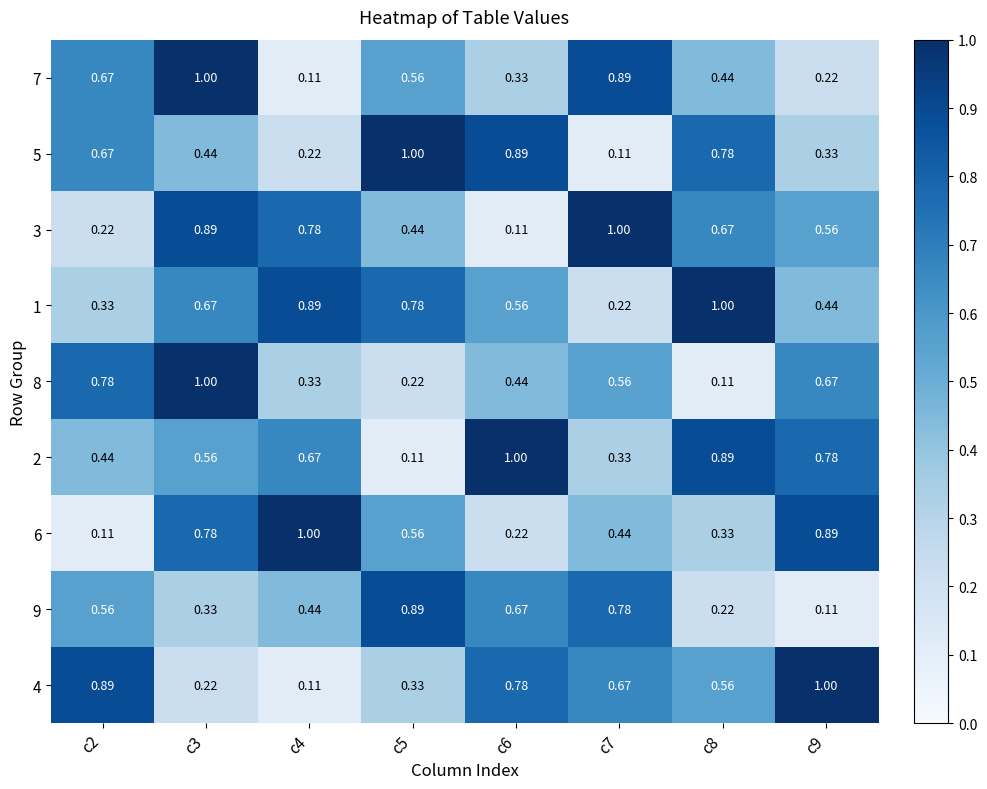

Reading right to left, transcribe all the data shown in this chart.

7: c9=0.2	c8=0.4	c7=0.9	c6=0.3	c5=0.6	c4=0.1	c3=1.0	c2=0.7
5: c9=0.3	c8=0.8	c7=0.1	c6=0.9	c5=1.0	c4=0.2	c3=0.4	c2=0.7
3: c9=0.6	c8=0.7	c7=1.0	c6=0.1	c5=0.4	c4=0.8	c3=0.9	c2=0.2
1: c9=0.4	c8=1.0	c7=0.2	c6=0.6	c5=0.8	c4=0.9	c3=0.7	c2=0.3
8: c9=0.7	c8=0.1	c7=0.6	c6=0.4	c5=0.2	c4=0.3	c3=1.0	c2=0.8
2: c9=0.8	c8=0.9	c7=0.3	c6=1.0	c5=0.1	c4=0.7	c3=0.6	c2=0.4
6: c9=0.9	c8=0.3	c7=0.4	c6=0.2	c5=0.6	c4=1.0	c3=0.8	c2=0.1
9: c9=0.1	c8=0.2	c7=0.8	c6=0.7	c5=0.9	c4=0.4	c3=0.3	c2=0.6
4: c9=1.0	c8=0.6	c7=0.7	c6=0.8	c5=0.3	c4=0.1	c3=0.2	c2=0.9